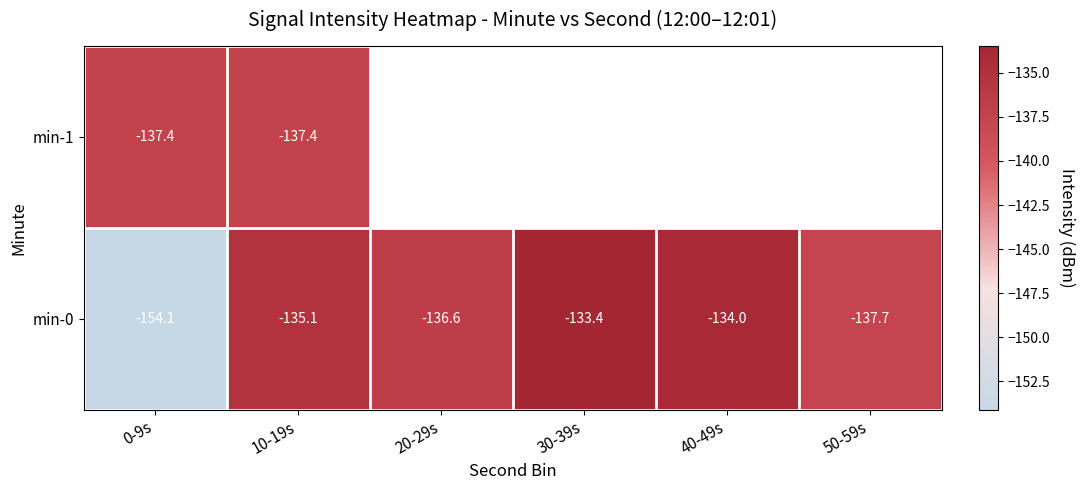

How many categories are shown in the chart?

6